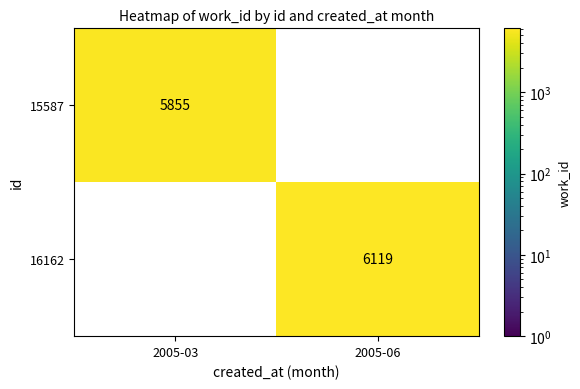

The value of 15587 at 2005-03 is 5855. True or false?

True